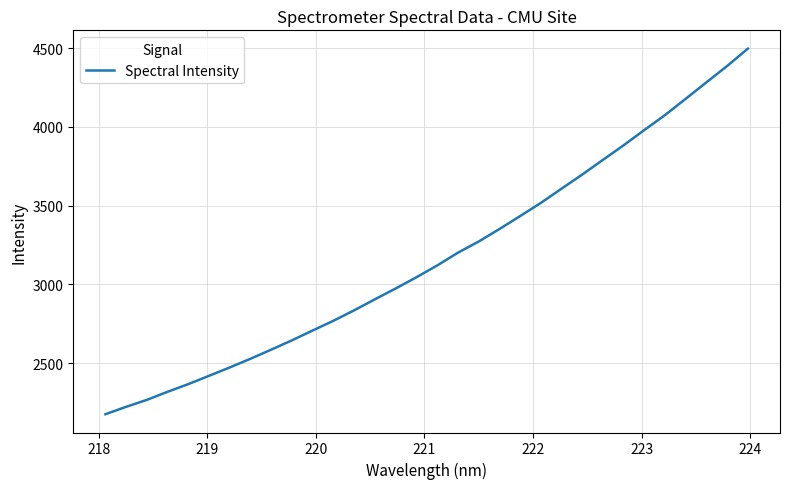

How many lines are shown in the chart?

1